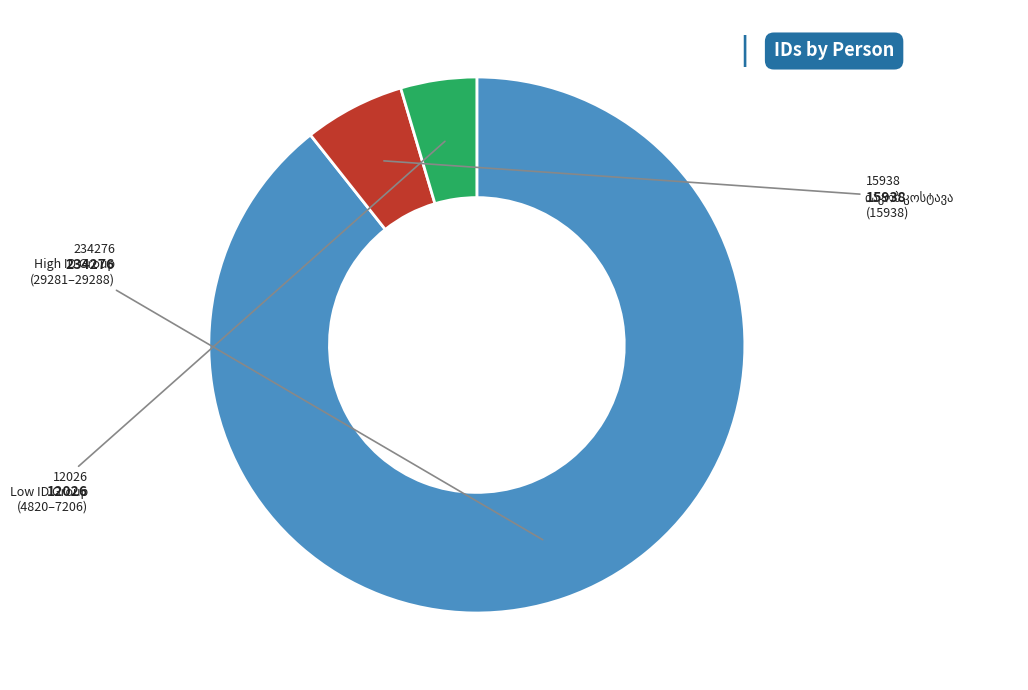

Is there any slice that represents more than half of the pie?

Yes